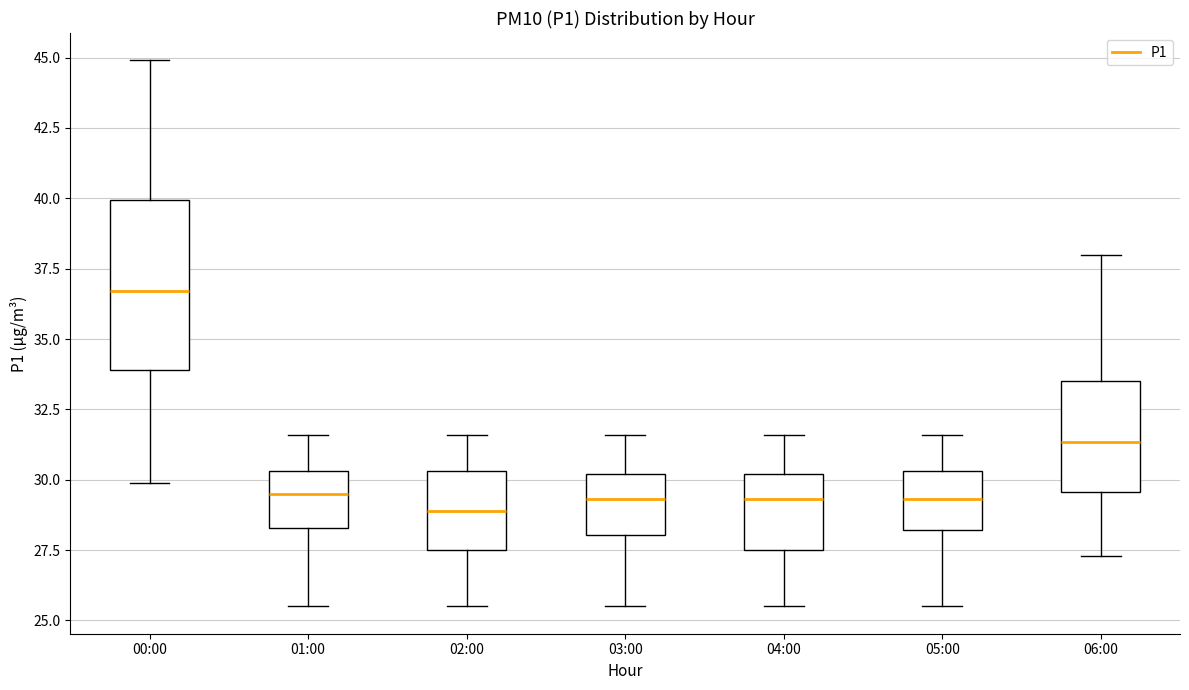

Comparing the boxes themselves (not the whiskers), which one is the tallest?

00:00